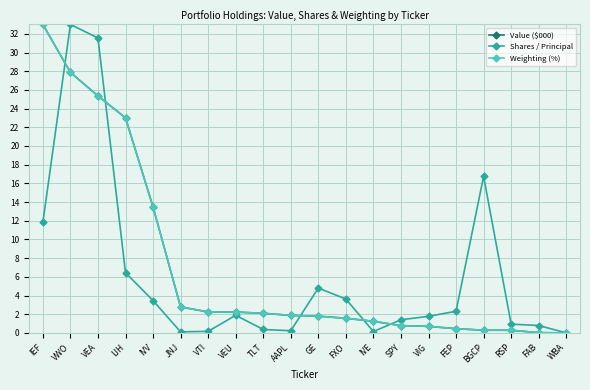

Where does the Shares / Principal series first go above 1?

IEF